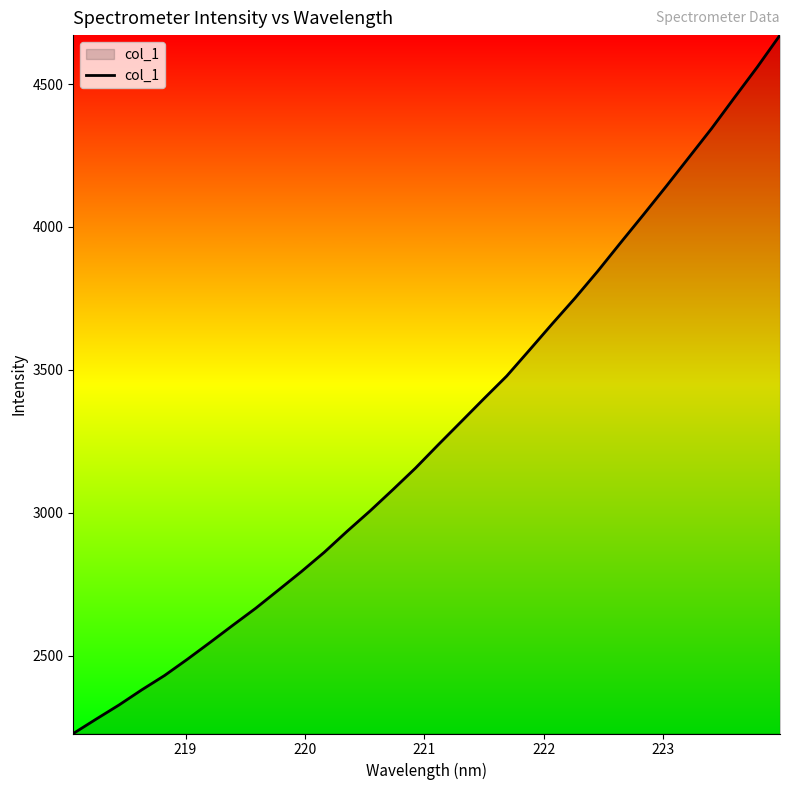

What is the sum of all values?

105174.5